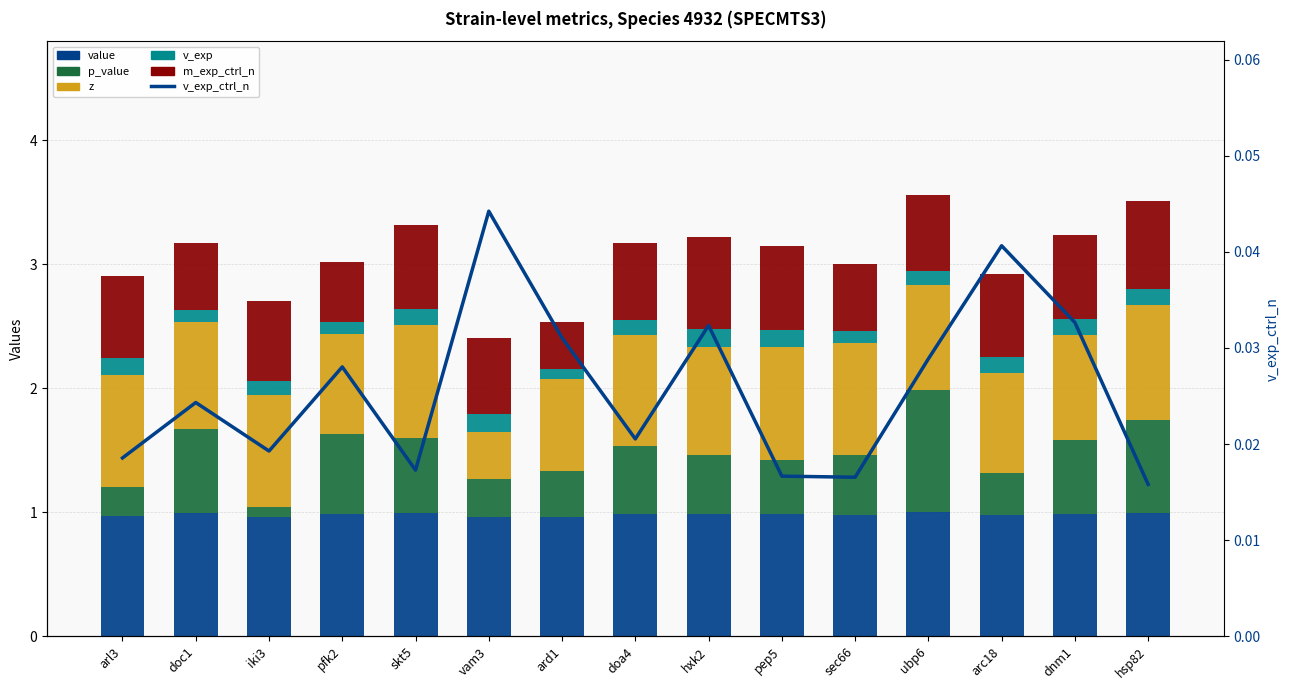

What is the minimum value for p_value?

0.1